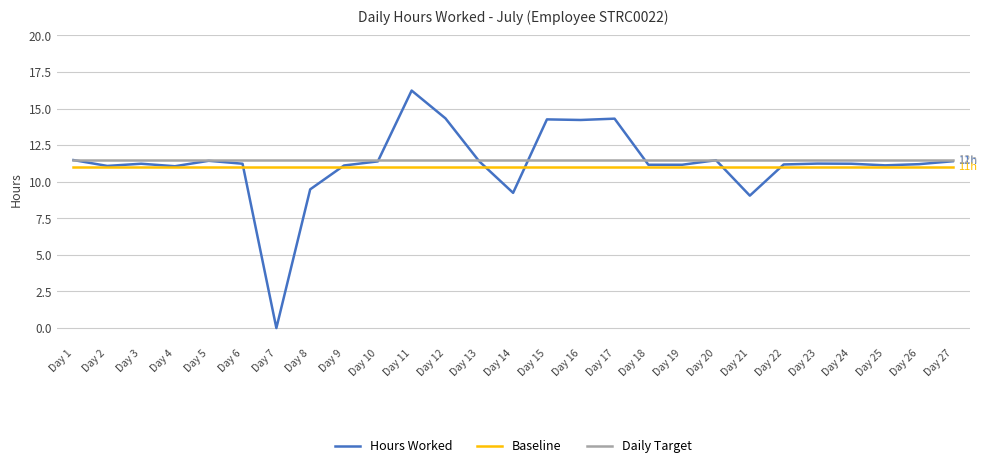

Which series has the largest total across all categories?

Daily Target